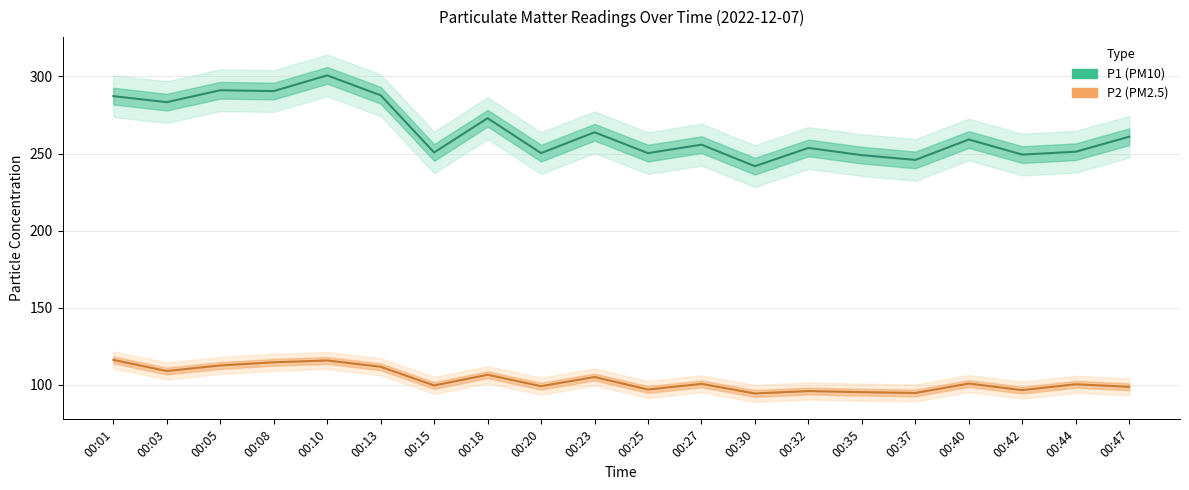

Reading left to right, list all the values displayed in this chart.

P1: 00:01=287.2	00:03=283.3	00:05=291.0	00:08=290.5	00:10=300.7	00:13=287.8	00:15=250.7	00:18=272.9	00:20=250.3	00:23=263.8	00:25=250.3	00:27=255.8	00:30=241.8	00:32=253.6	00:35=248.9	00:37=245.9	00:40=259.1	00:42=249.3	00:44=251.2	00:47=260.9
P2: 00:01=116.2	00:03=109.0	00:05=112.7	00:08=114.7	00:10=115.9	00:13=111.8	00:15=99.7	00:18=106.6	00:20=99.2	00:23=105.2	00:25=97.1	00:27=100.7	00:30=94.5	00:32=96.1	00:35=95.3	00:37=94.8	00:40=100.9	00:42=96.7	00:44=100.5	00:47=98.8